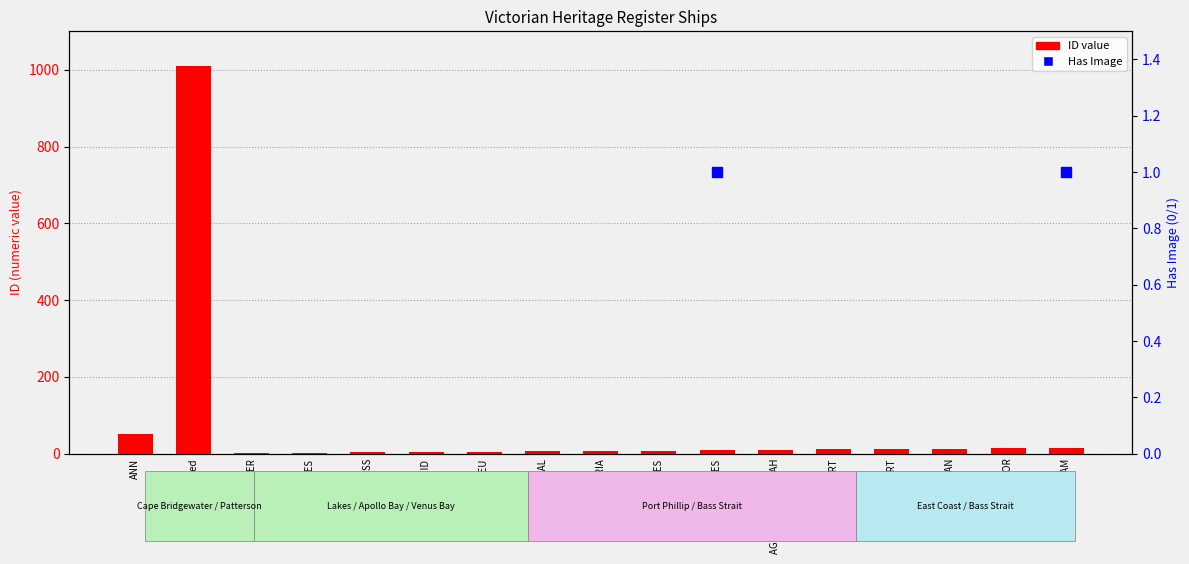

Reading right to left, extract all data points from this chart.

15	14	13	12	11	10	9	8	7	6	5	4	3	2	1	1009	51